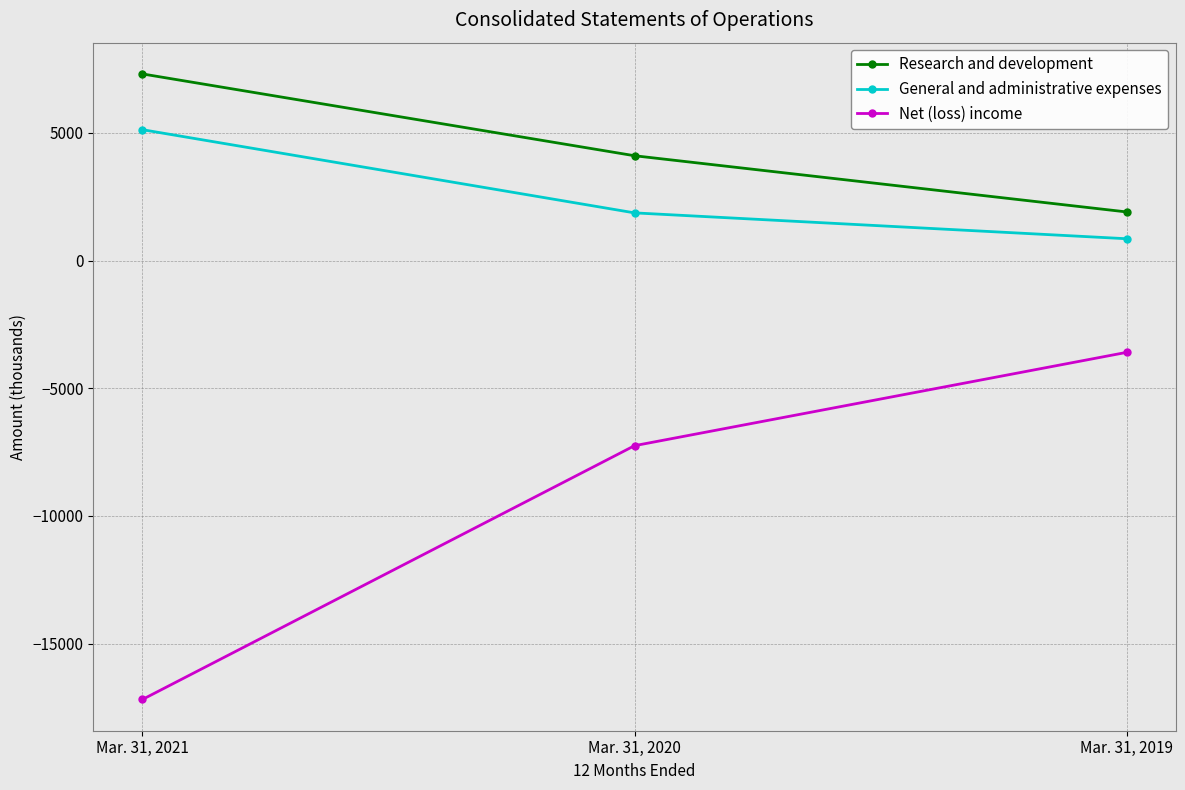

What is the average value of the Net (loss) income series?

-9344